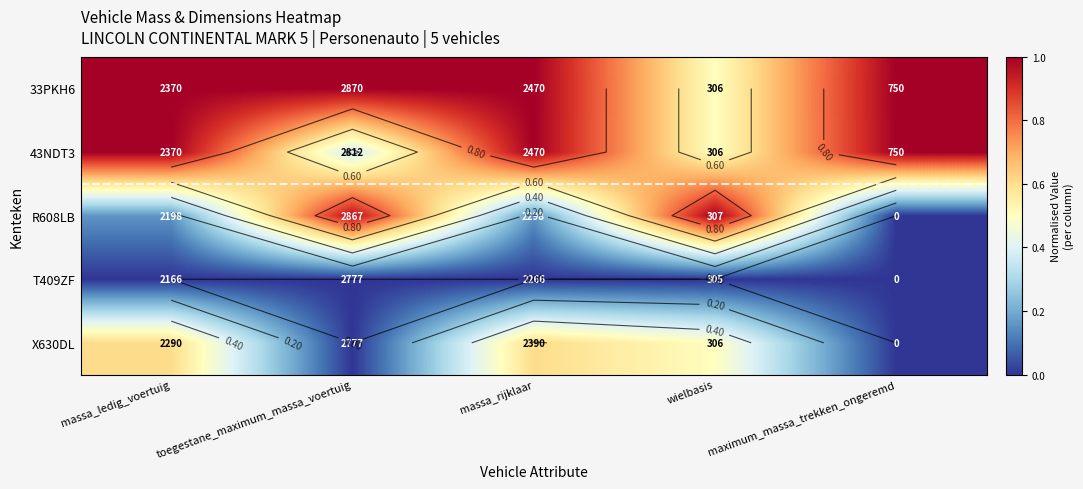

What is the highest value of the X630DL series?

0.6